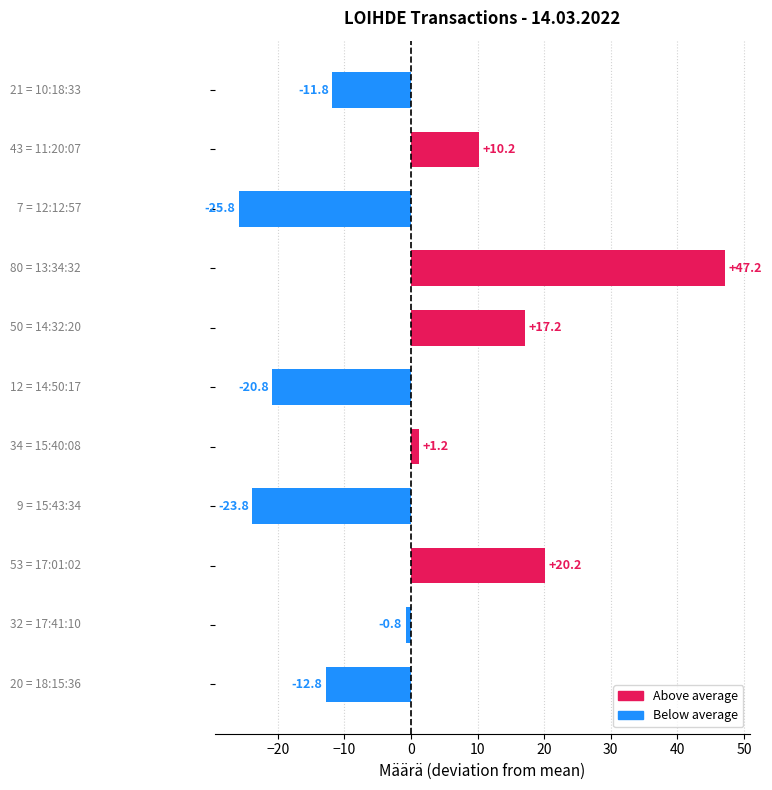

Reading top to bottom, list all the values displayed in this chart.

-11.8	10.2	-25.8	47.2	17.2	-20.8	1.2	-23.8	20.2	-0.8	-12.8